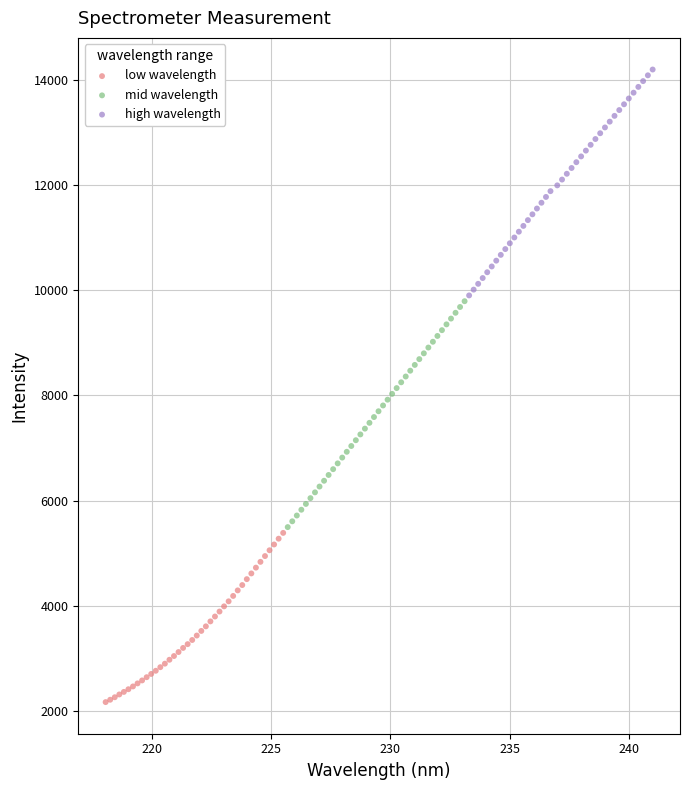

Which series contains the highest Y value?

high wavelength